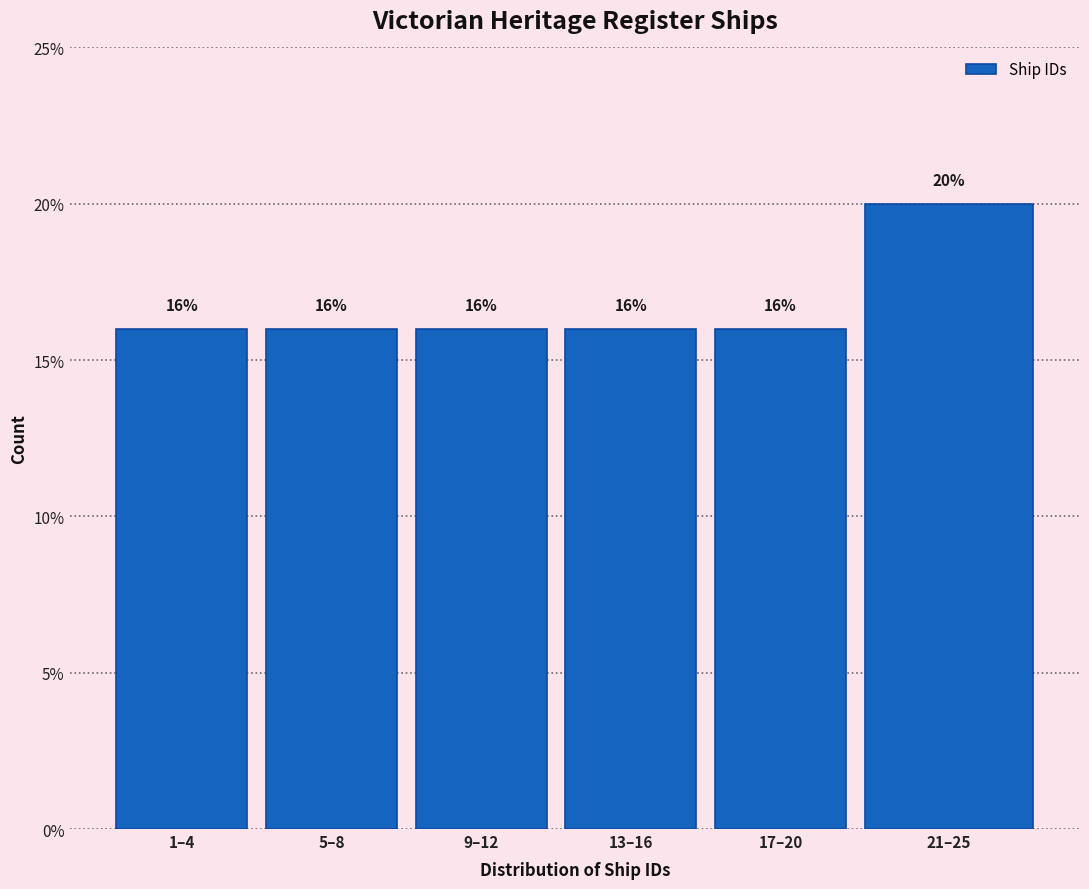

Reading right to left, transcribe all the data shown in this chart.

21–25=20	17–20=16	13–16=16	9–12=16	5–8=16	1–4=16